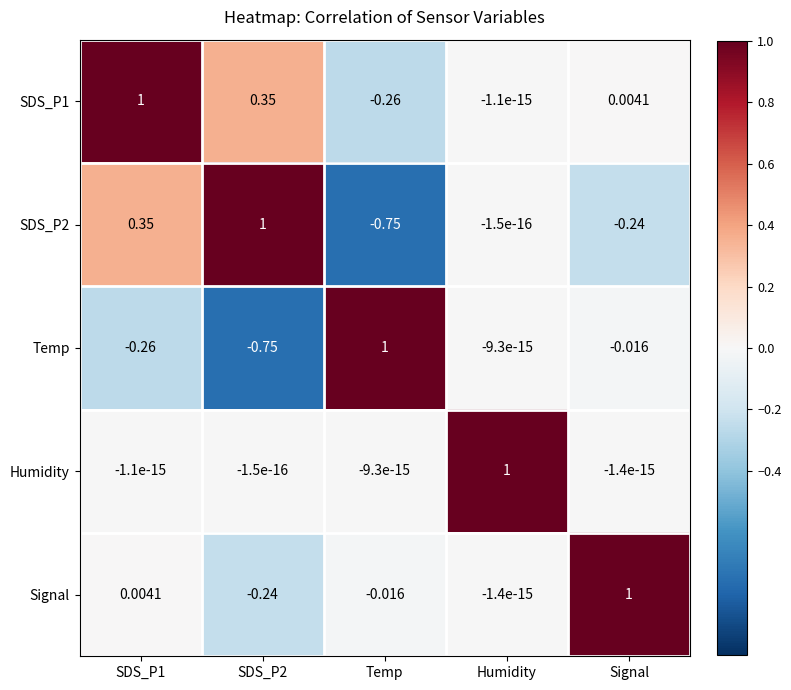

Where is SDS_P1 nearest to the value 0?

Humidity